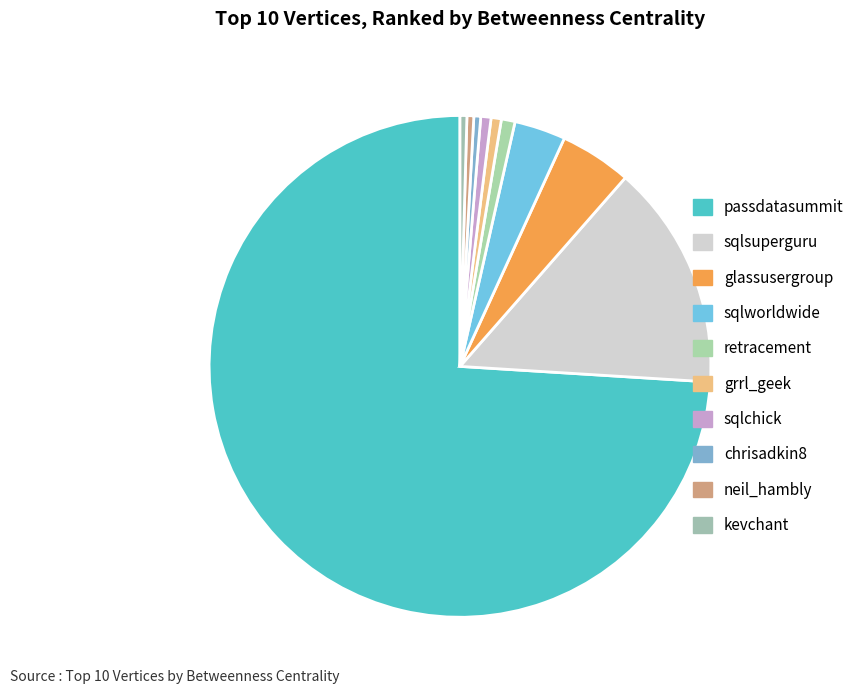

To the nearest percent, what is the average slice percentage?

10%